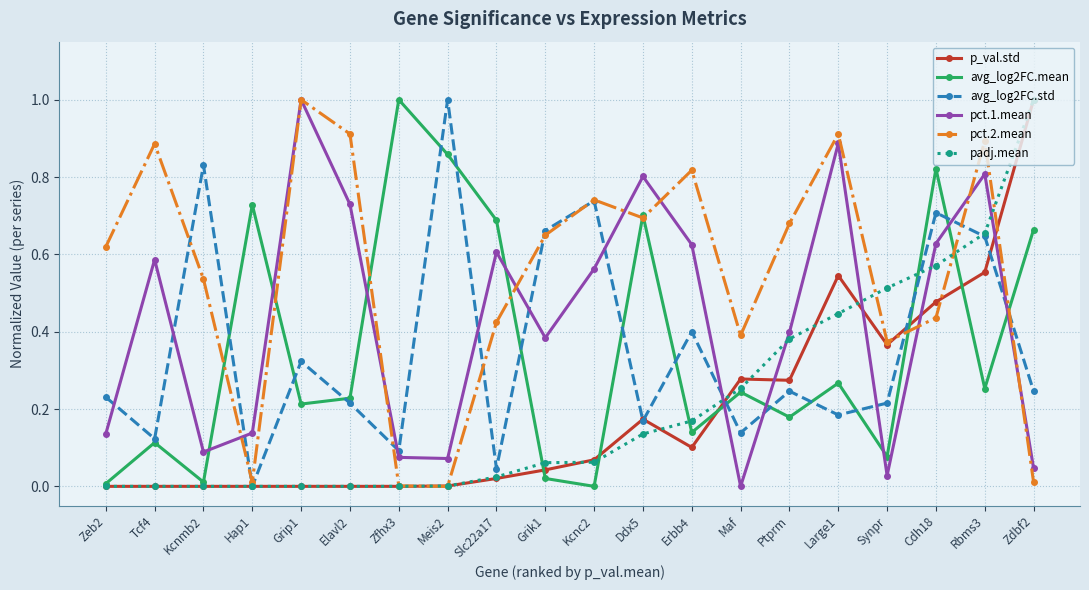

The avg_log2FC.mean series shows 0.4 at Hap1. True or false?

False